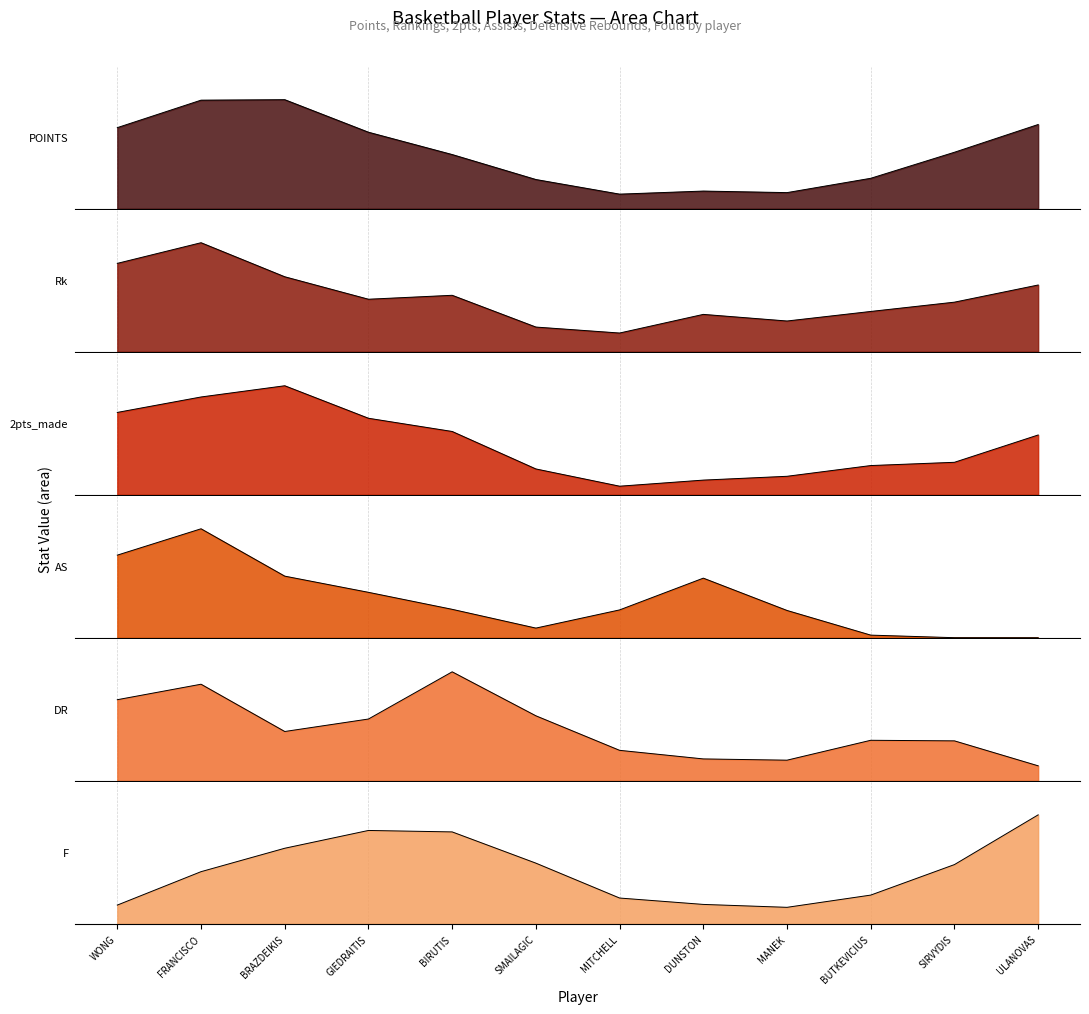

What is the greatest value displayed?

24